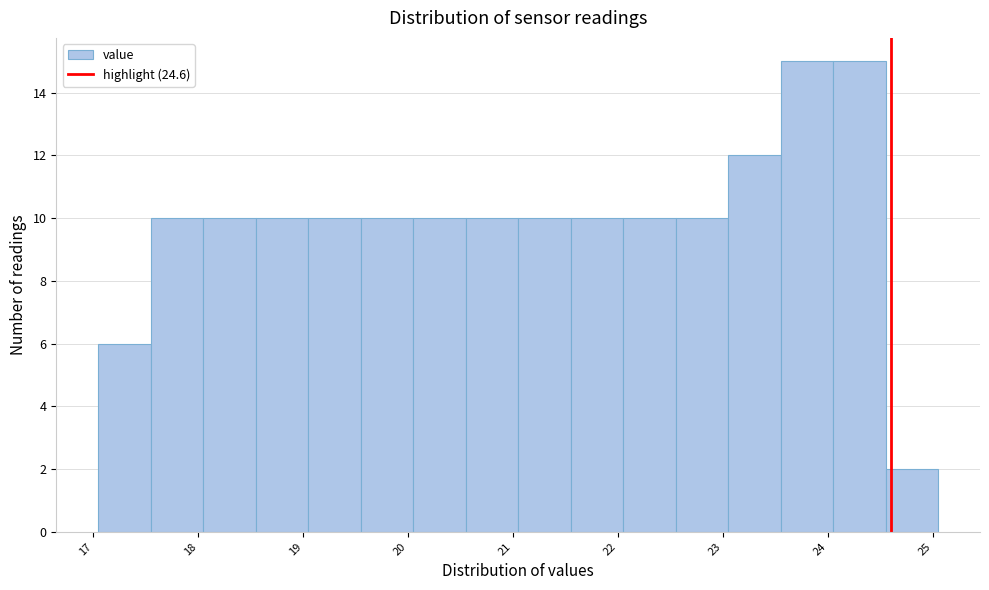

What is the height of the bar covering 24.55 to 25.05 on the x-axis? Neither the bar edges nor the heights are printed on the chart, so give them approximately, as read against the axes.

2